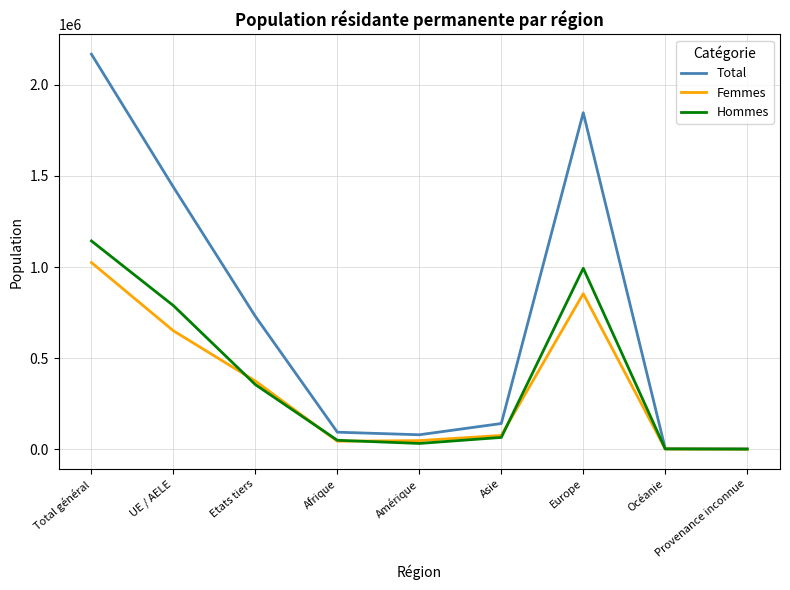

What is the difference between the maximum and minimum values in the Total series?

2165538